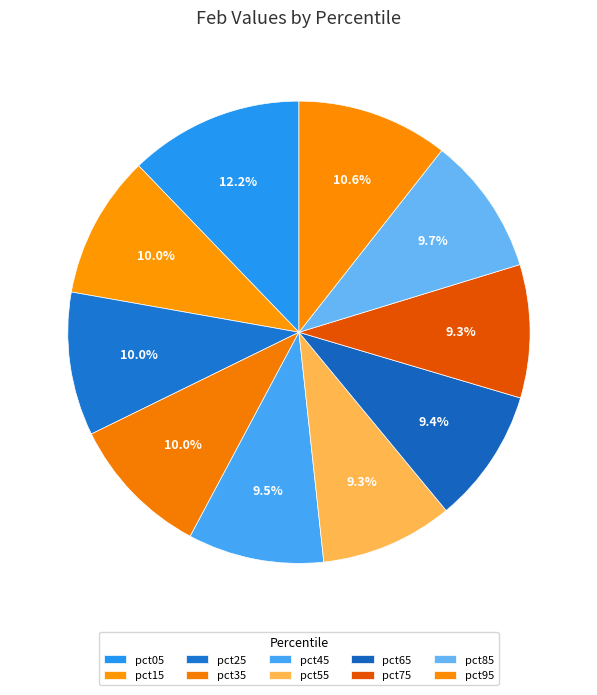

Count the number of slices in the pie.

10